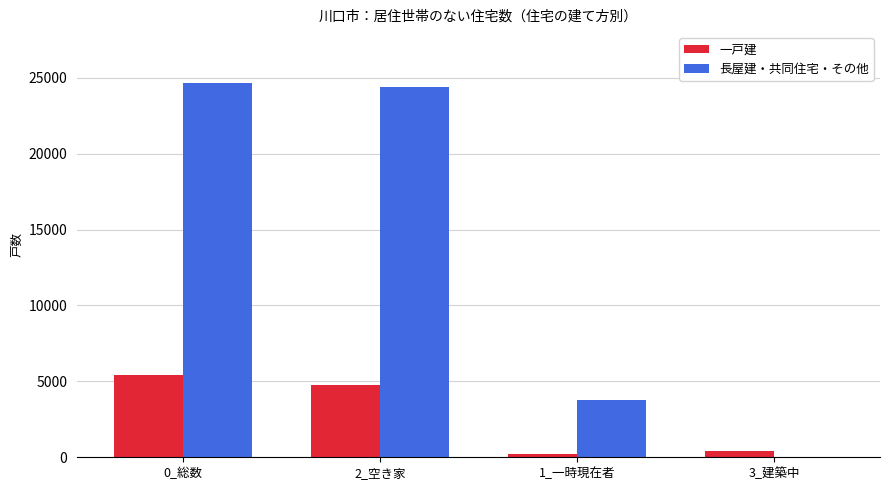

What is the total value across all series at 1_一時現在者?

3960